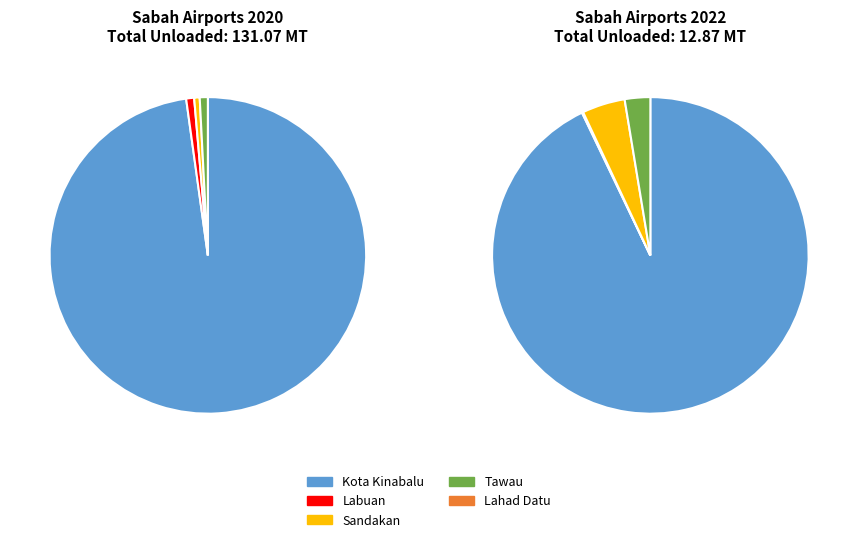

How many segments does this pie chart have?

3